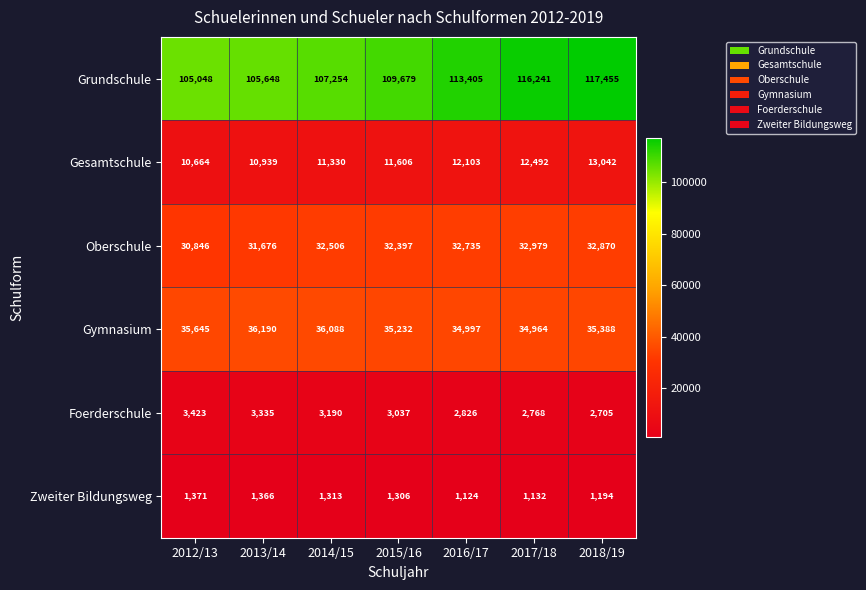

At which label does Zweiter Bildungsweg first exceed 1306?

2012/13